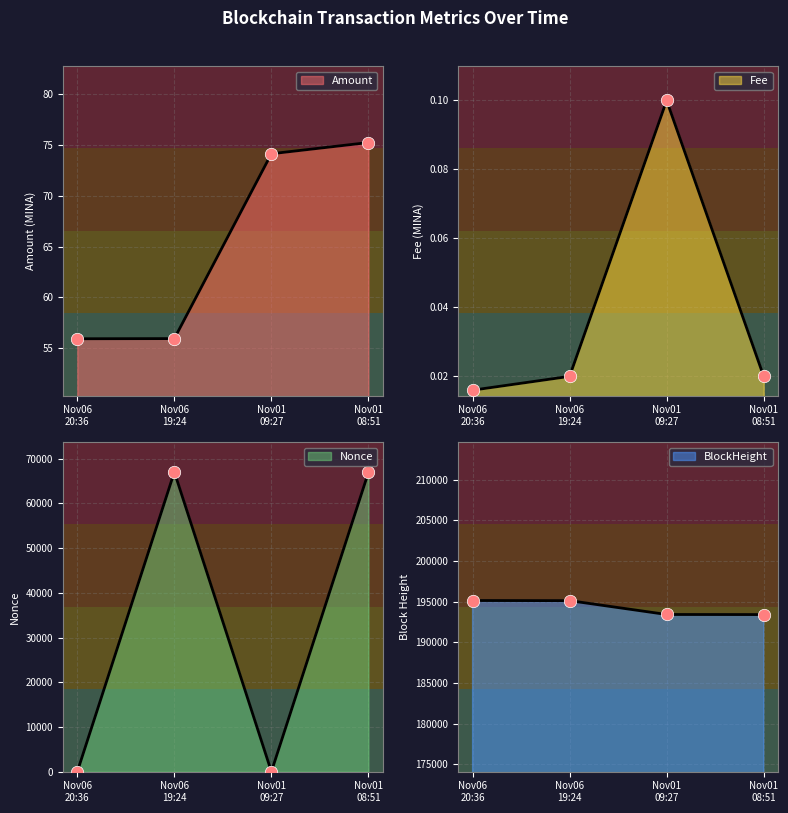

What are all the series names shown in the legend?

Amount, Fee, Nonce, BlockHeight